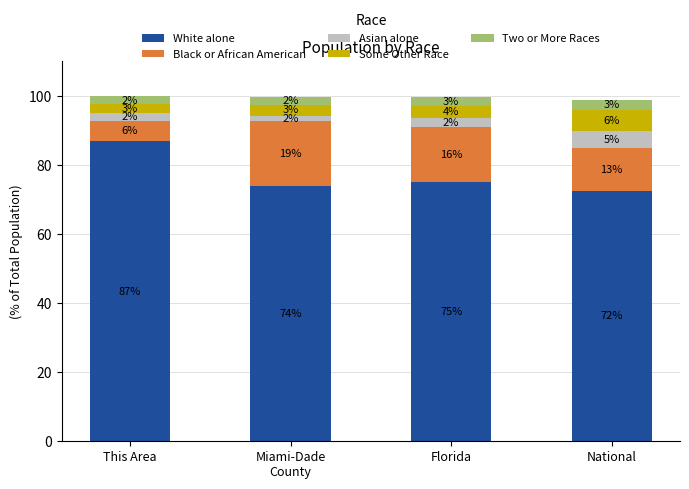

How many Two or More Races values are between 2 and 3?

4